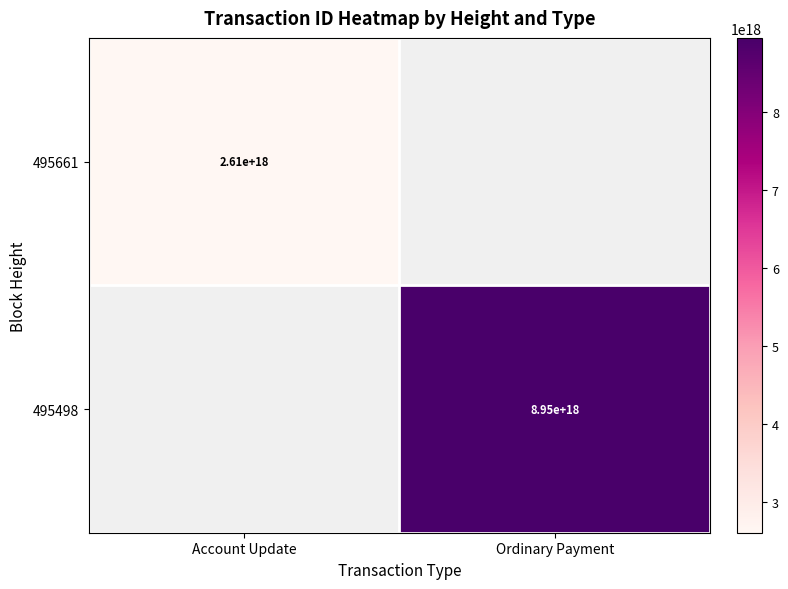

Is the value of 495498 at Ordinary Payment greater than the value of 495661 at Account Update?

Yes